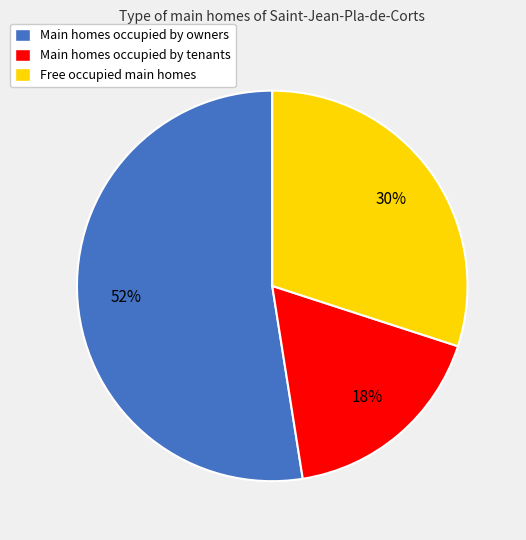

Which category has the smallest portion of the pie?

Main homes occupied by tenants